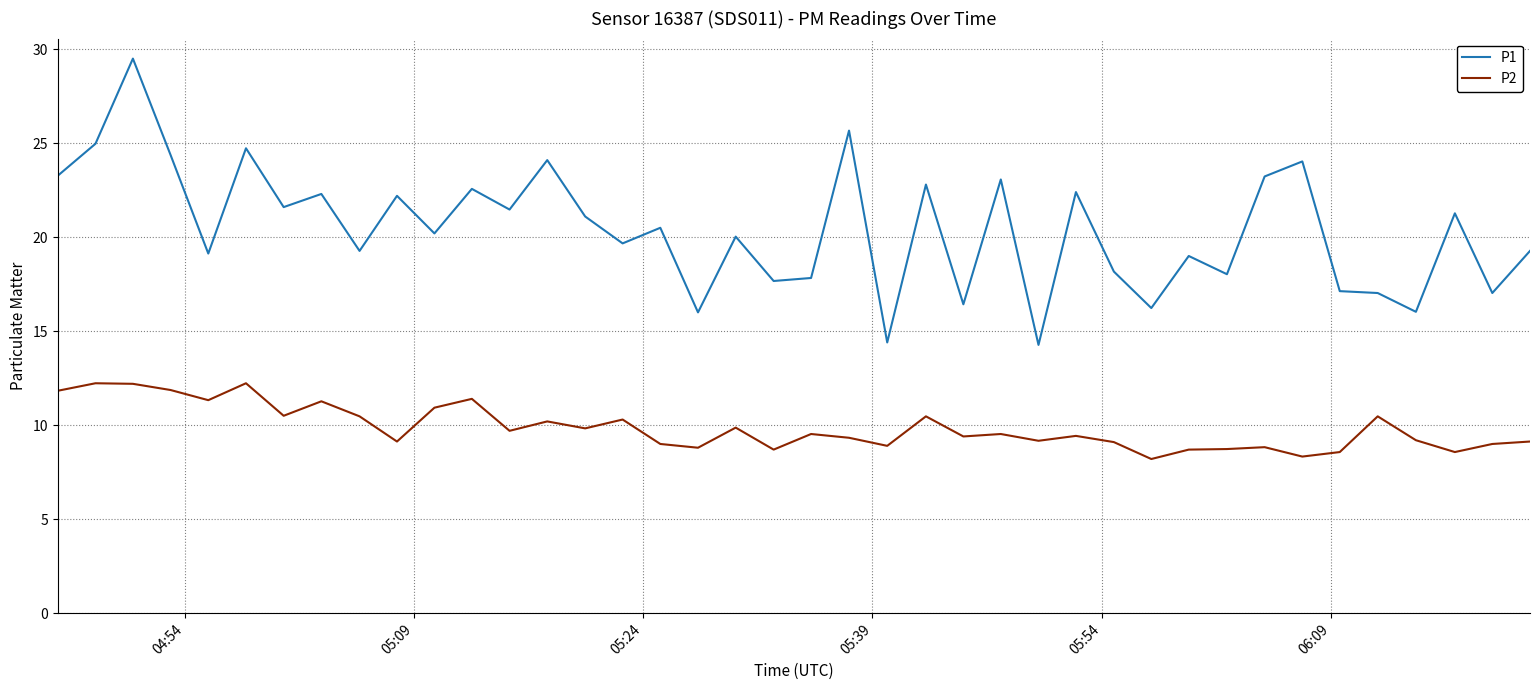

What is the difference between the maximum and minimum values in the P2 series?

4.0